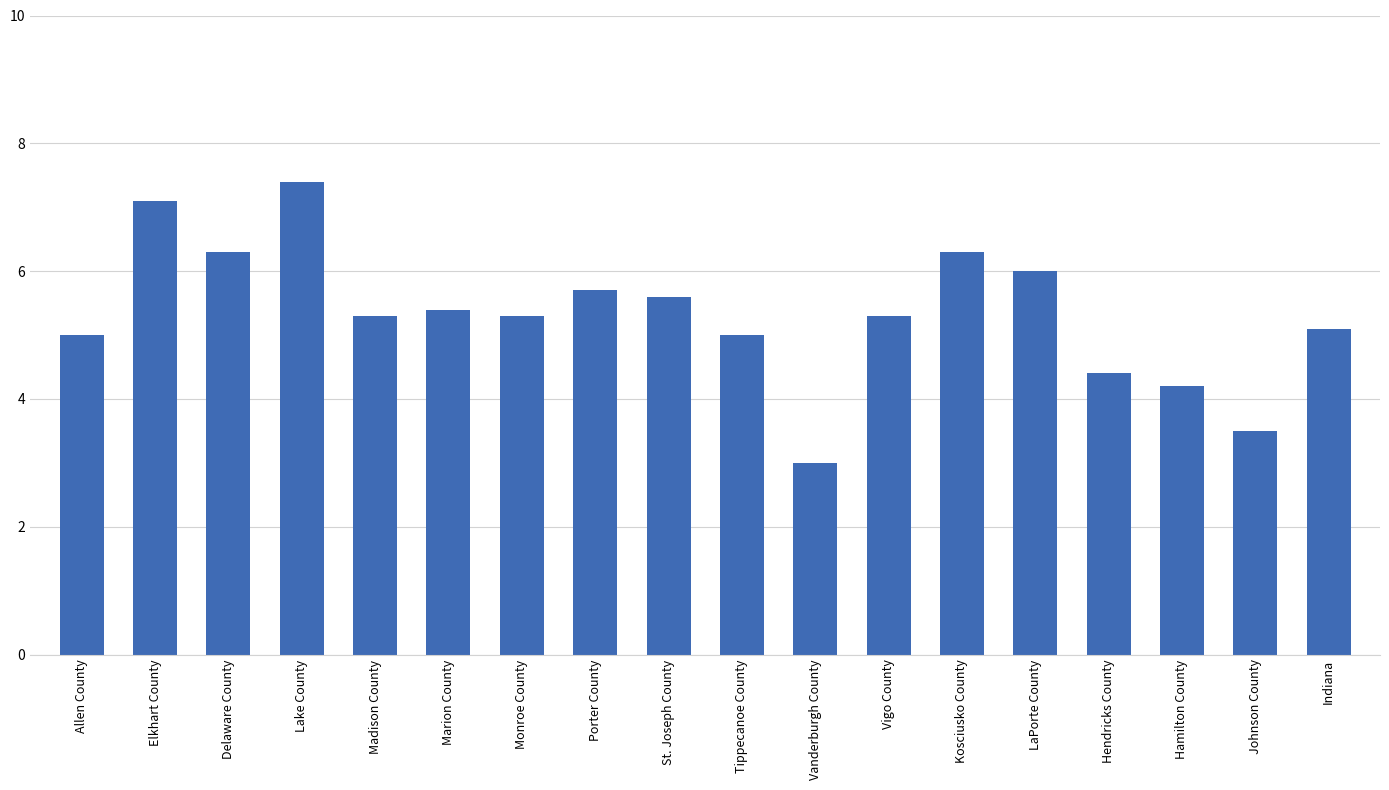

Which label corresponds to the smallest value in the chart?

Vanderburgh County